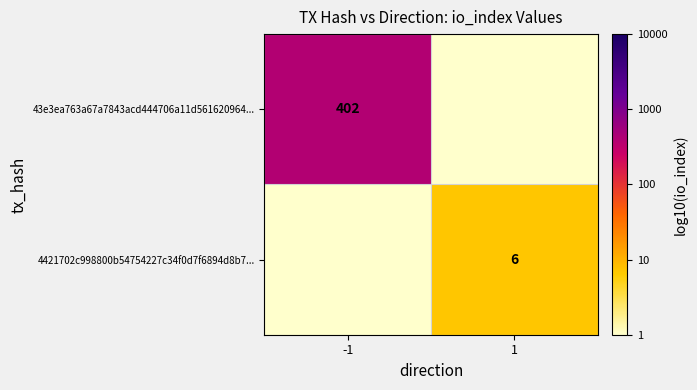

Is the value of 43e3ea763a67a7843acd444706a11d561620964... at -1 greater than the value of 4421702c998800b54754227c34f0d7f6894d8b7... at 1?

Yes